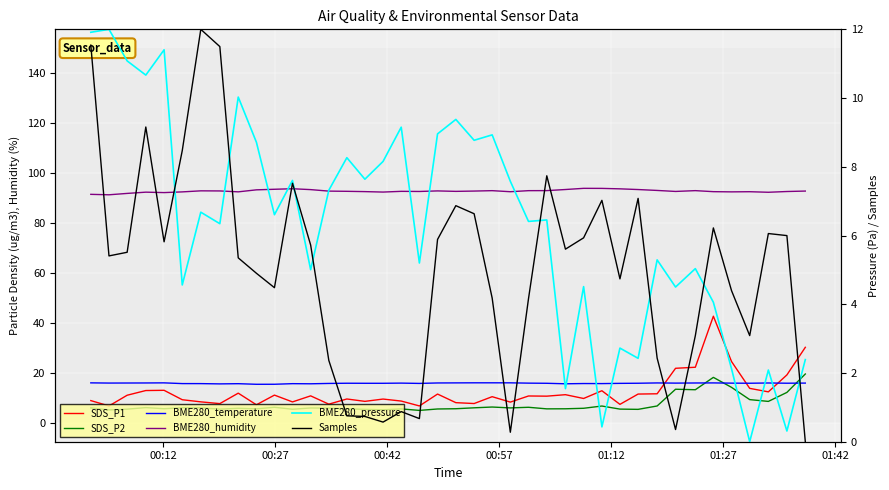

At which category does BME280_temperature reach its first local valley?

00:27